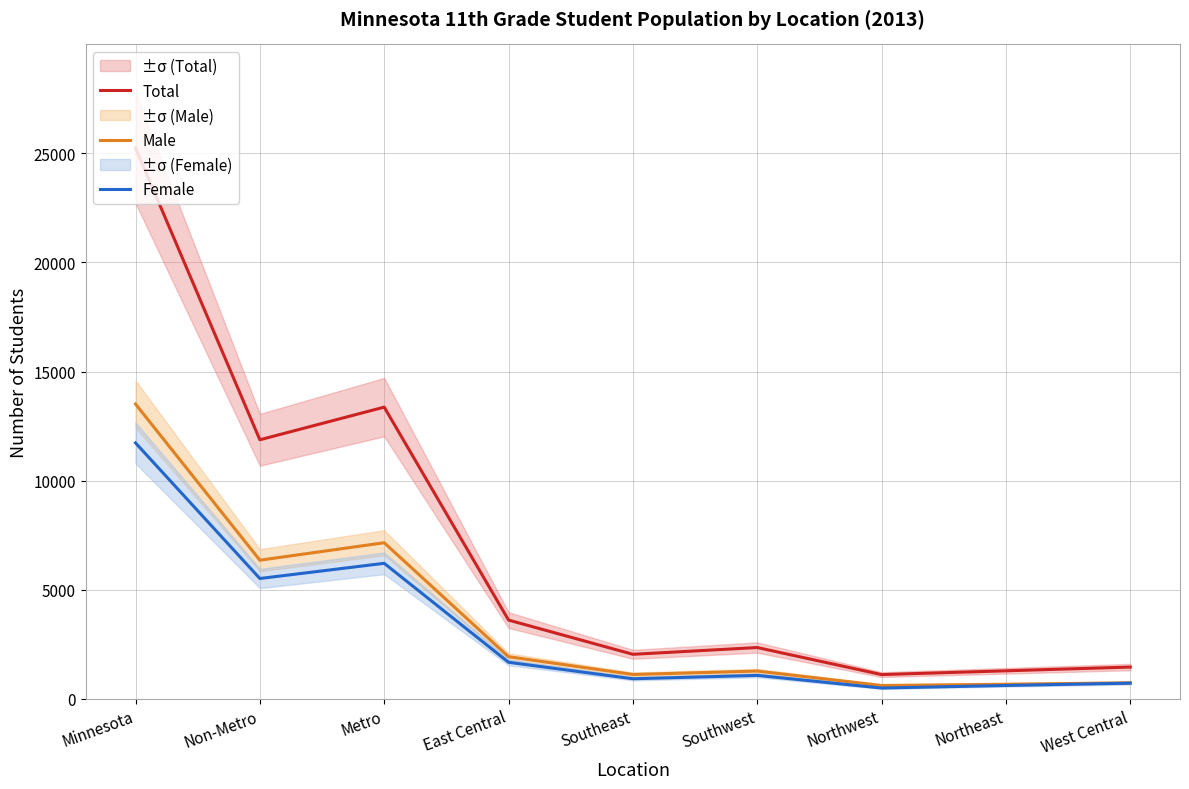

What is the approximate value of Male at Minnesota, to the nearest 100?

13500